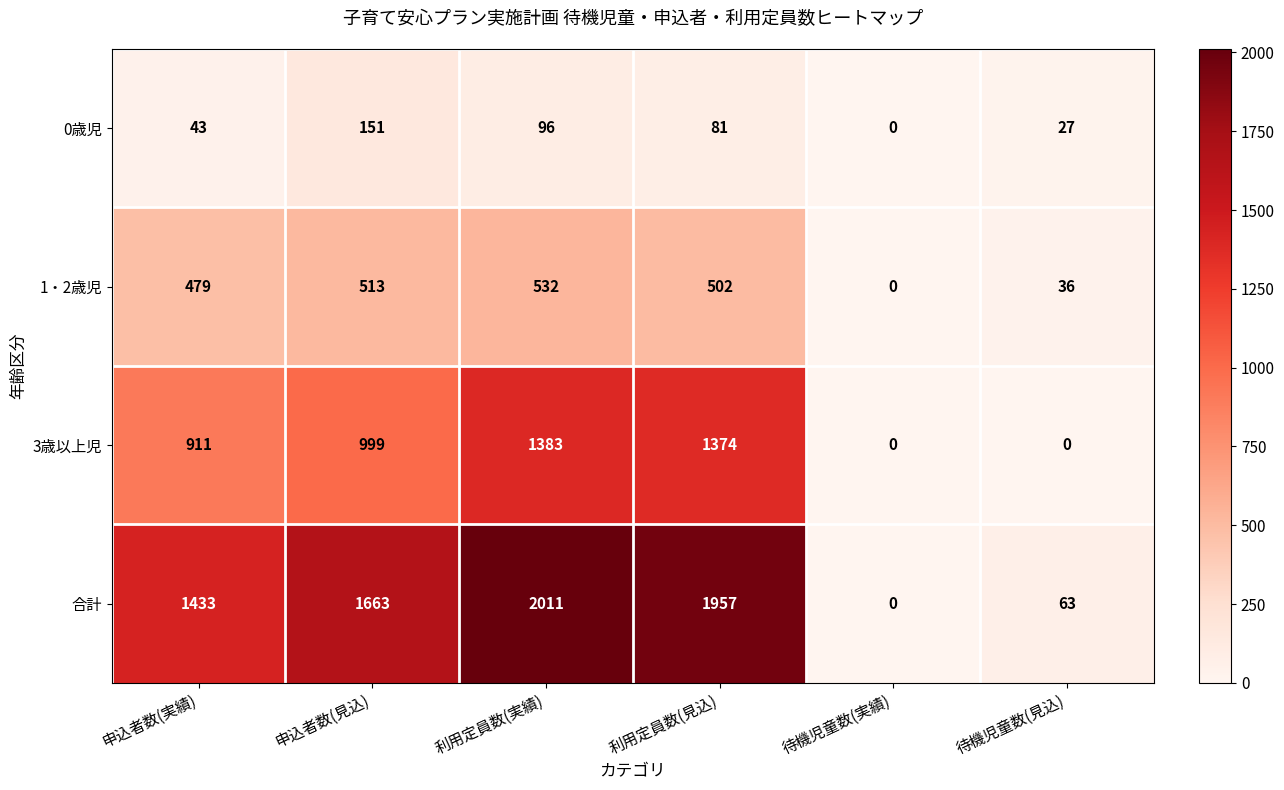

List the series in order of their peak value, highest first.

合計, 3歳以上児, 1・2歳児, 0歳児